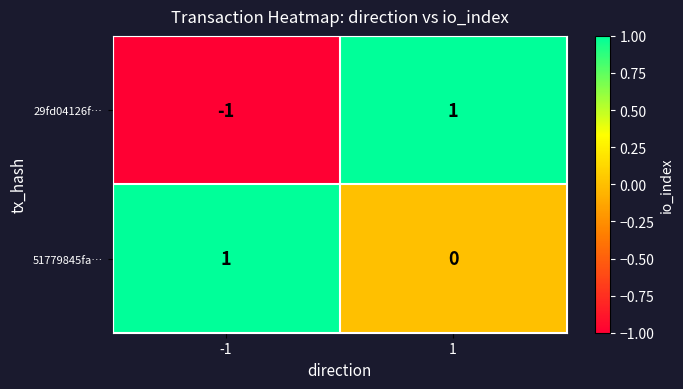

Is the value of 29fd04126f… at -1 greater than the value of 51779845fa… at 1?

No